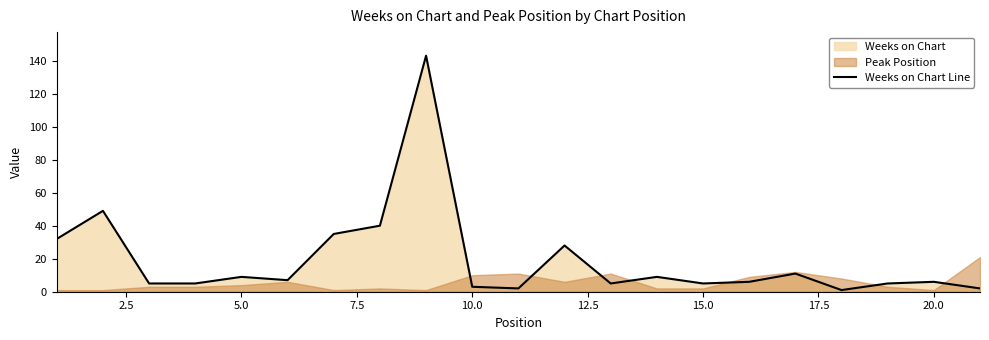

Does the chart display data point markers on the line(s)?

No